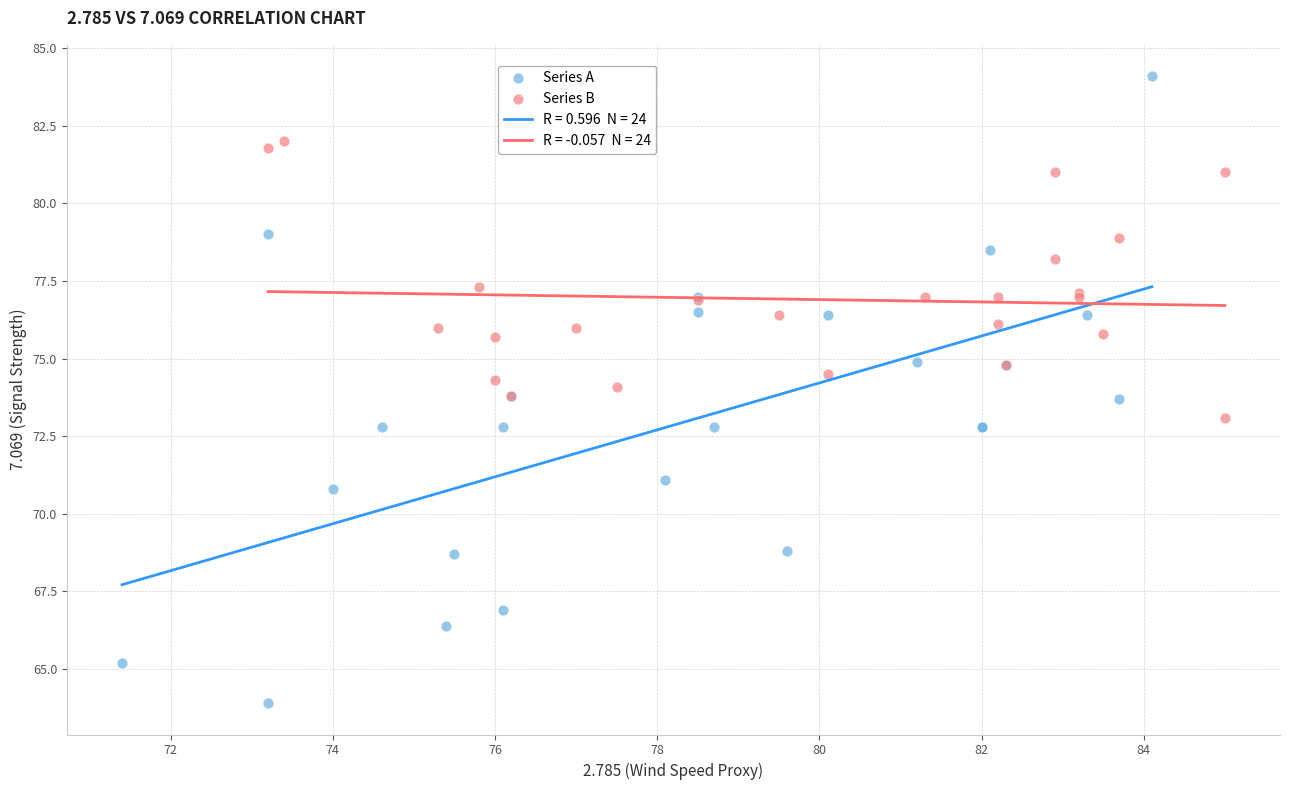

Which series reaches the maximum Y coordinate?

Series A